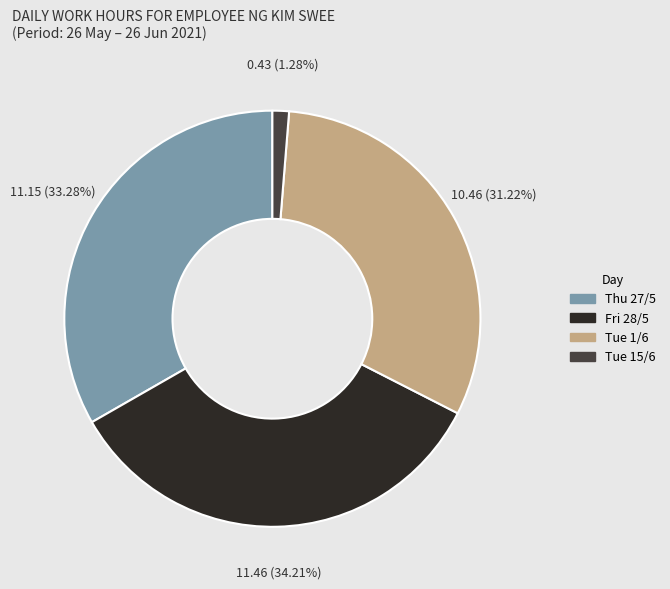

Is there a majority slice in this chart?

No